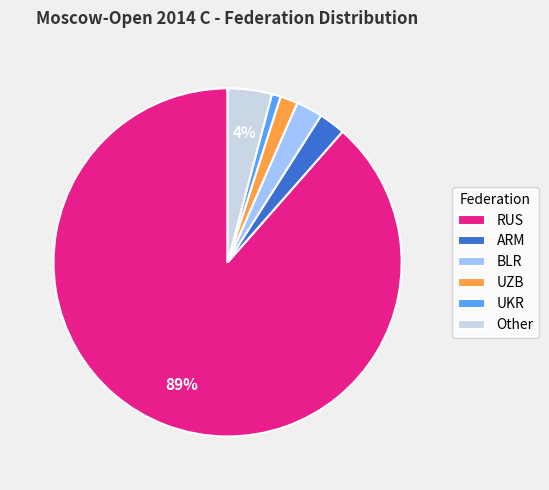

Which category accounts for the majority?

RUS